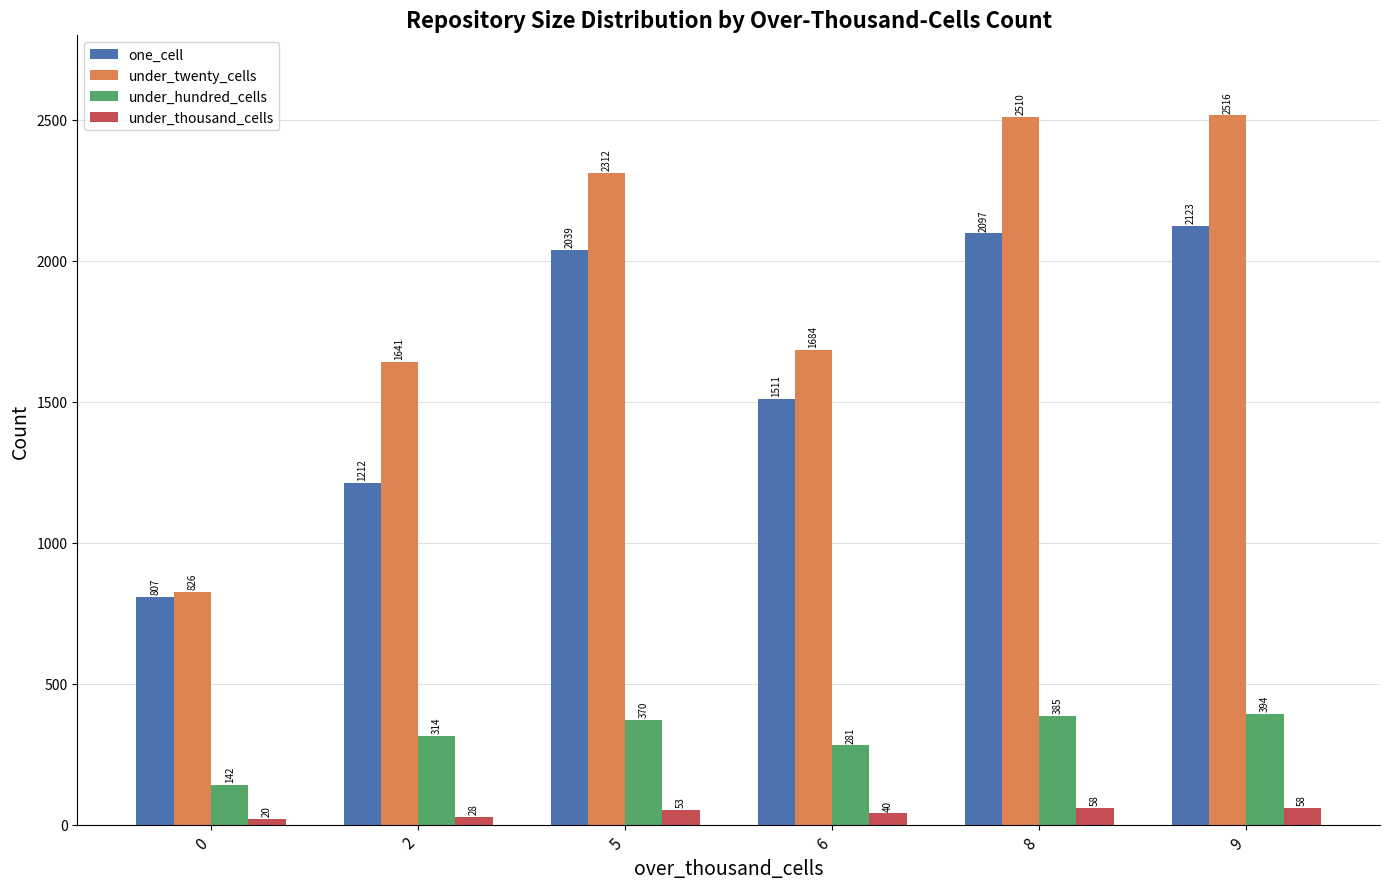

What is the difference between the maximum and minimum values in the one_cell series?

1316